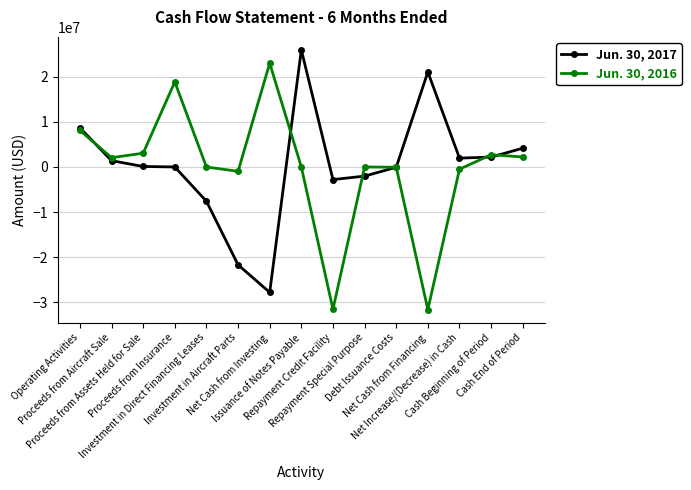

True or false: Jun. 30, 2016 has more than 0 points higher than both neighbors.

True